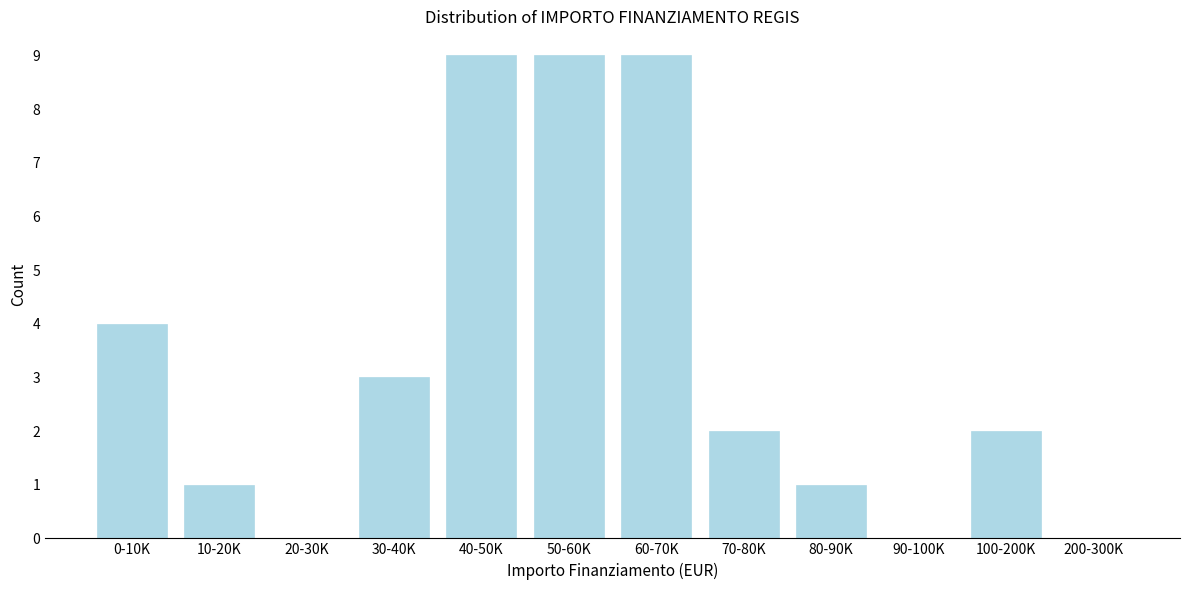

Reading right to left, transcribe all the data shown in this chart.

200-300K=0	100-200K=2	90-100K=0	80-90K=1	70-80K=2	60-70K=9	50-60K=9	40-50K=9	30-40K=3	20-30K=0	10-20K=1	0-10K=4